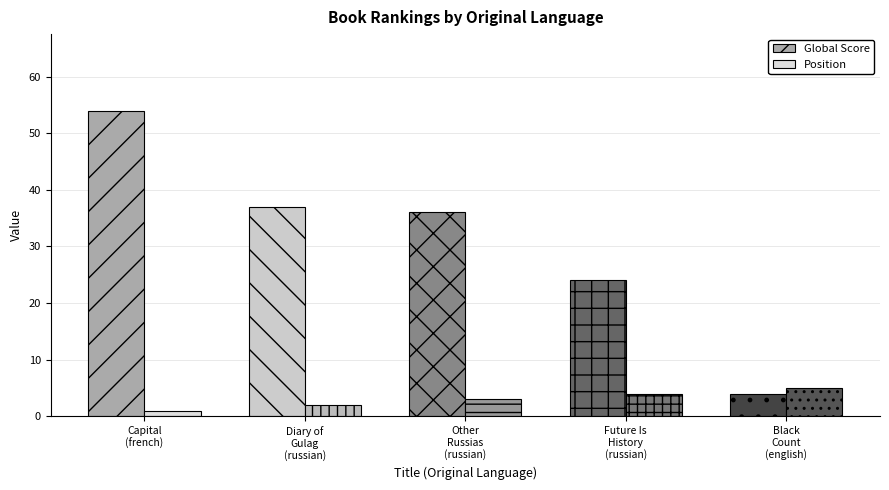

Which category has the highest value across all series?

Capital
(french)